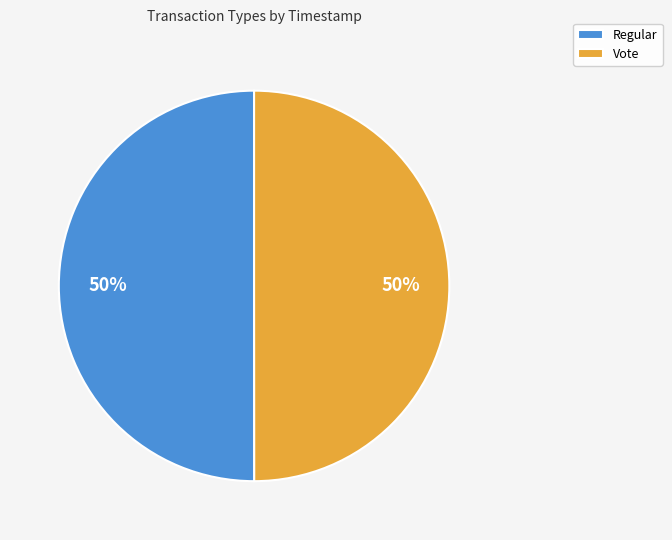

Approximately how many times larger is the value at Regular compared to Vote?

1.0